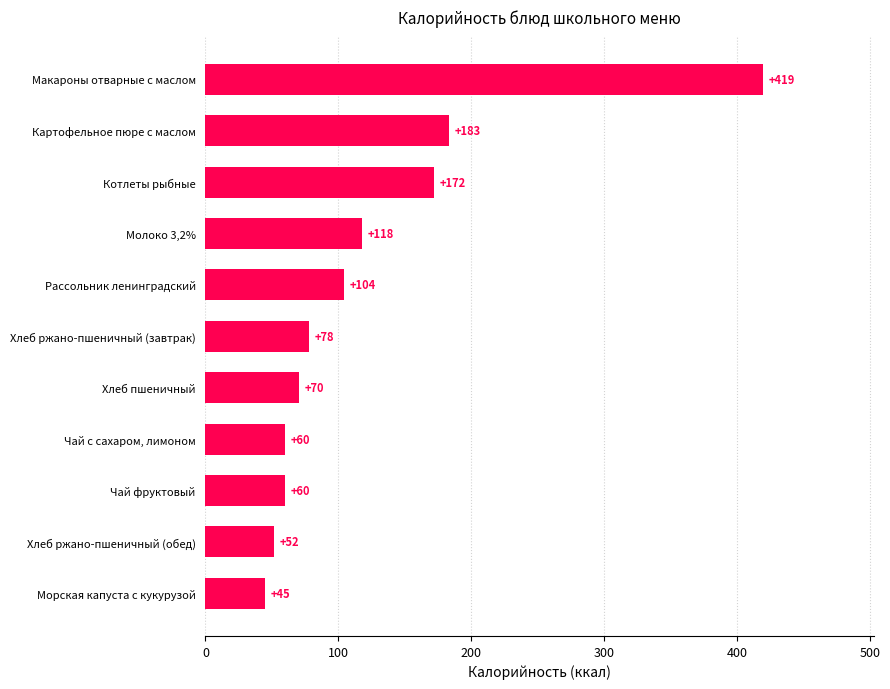

Are the bars grouped side by side (vs. stacked)?

No